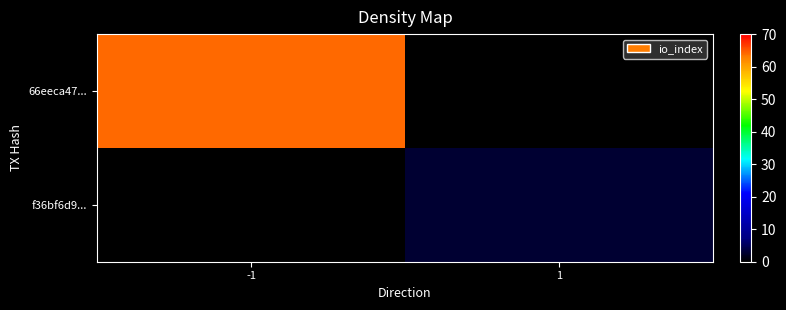

Which series has the largest total across all categories?

66eeca47...